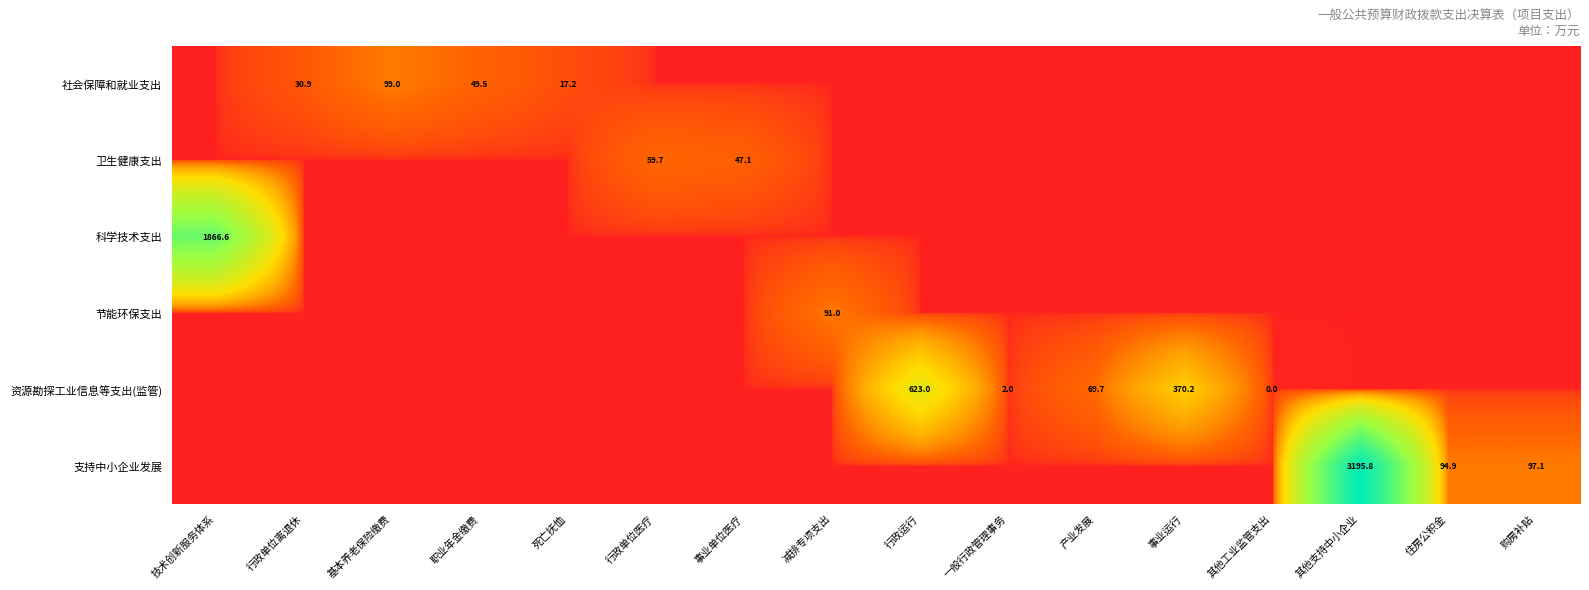

Which category has the highest value across all series?

其他支持中小企业